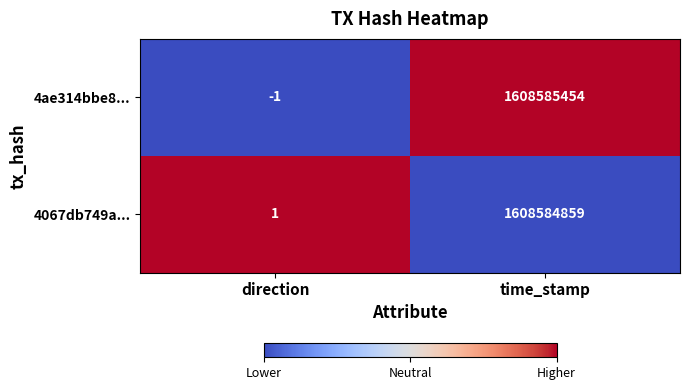

What is the maximum value shown in the chart?

1608585454